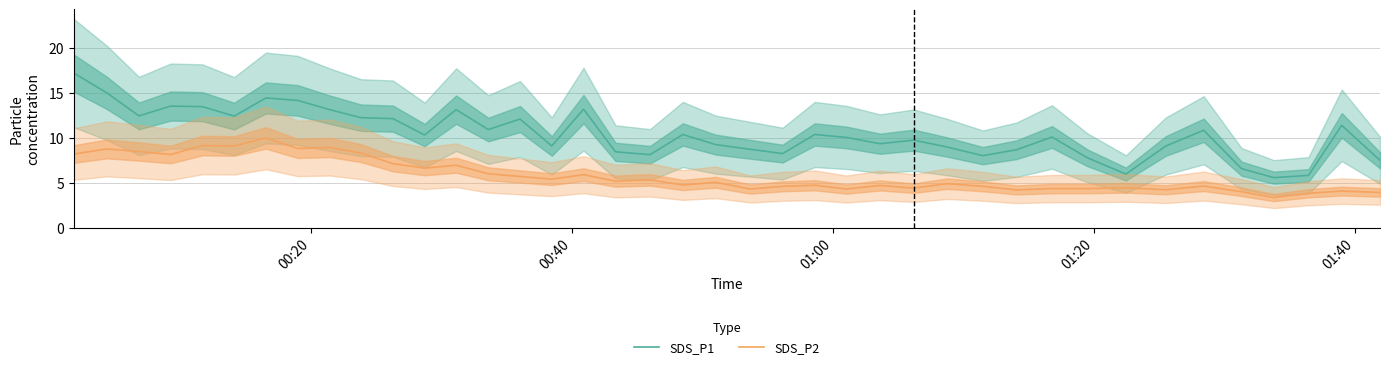

What is the lowest value of the SDS_P2 series?

3.4